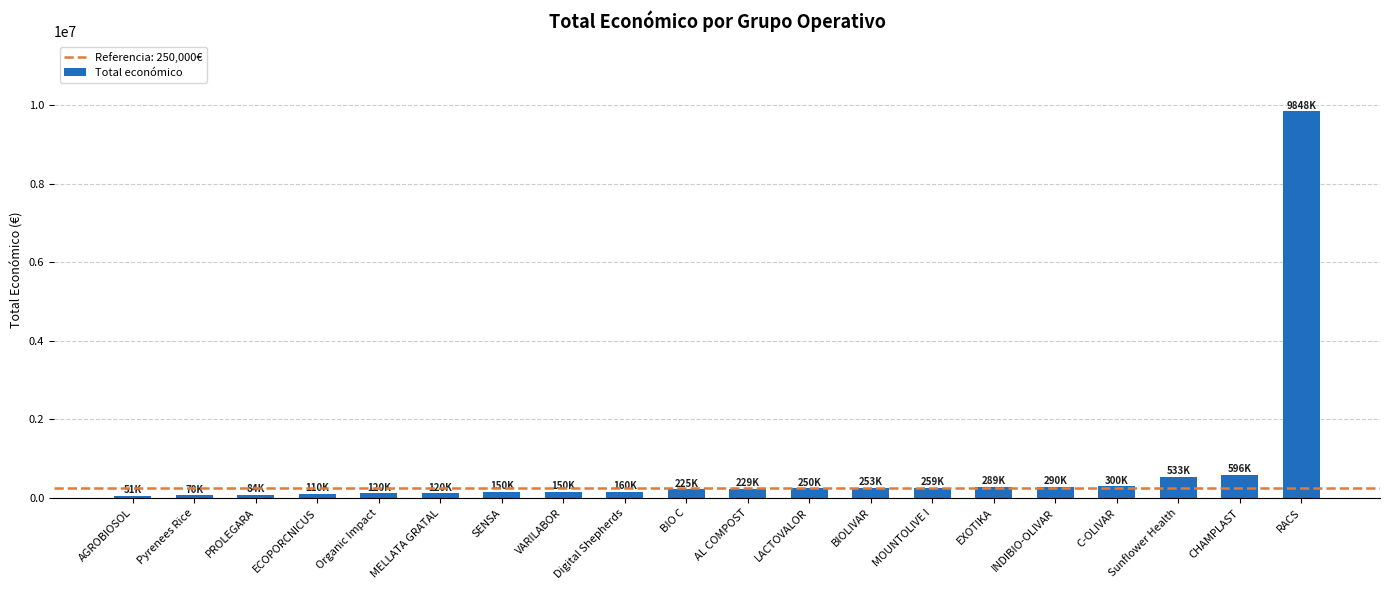

What is the value of the 18th bar from the left?

533449